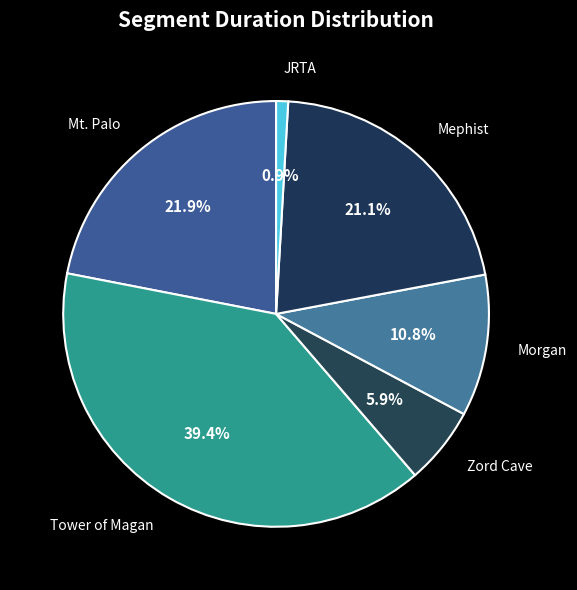

To the nearest percent, what is the average slice percentage?

17%